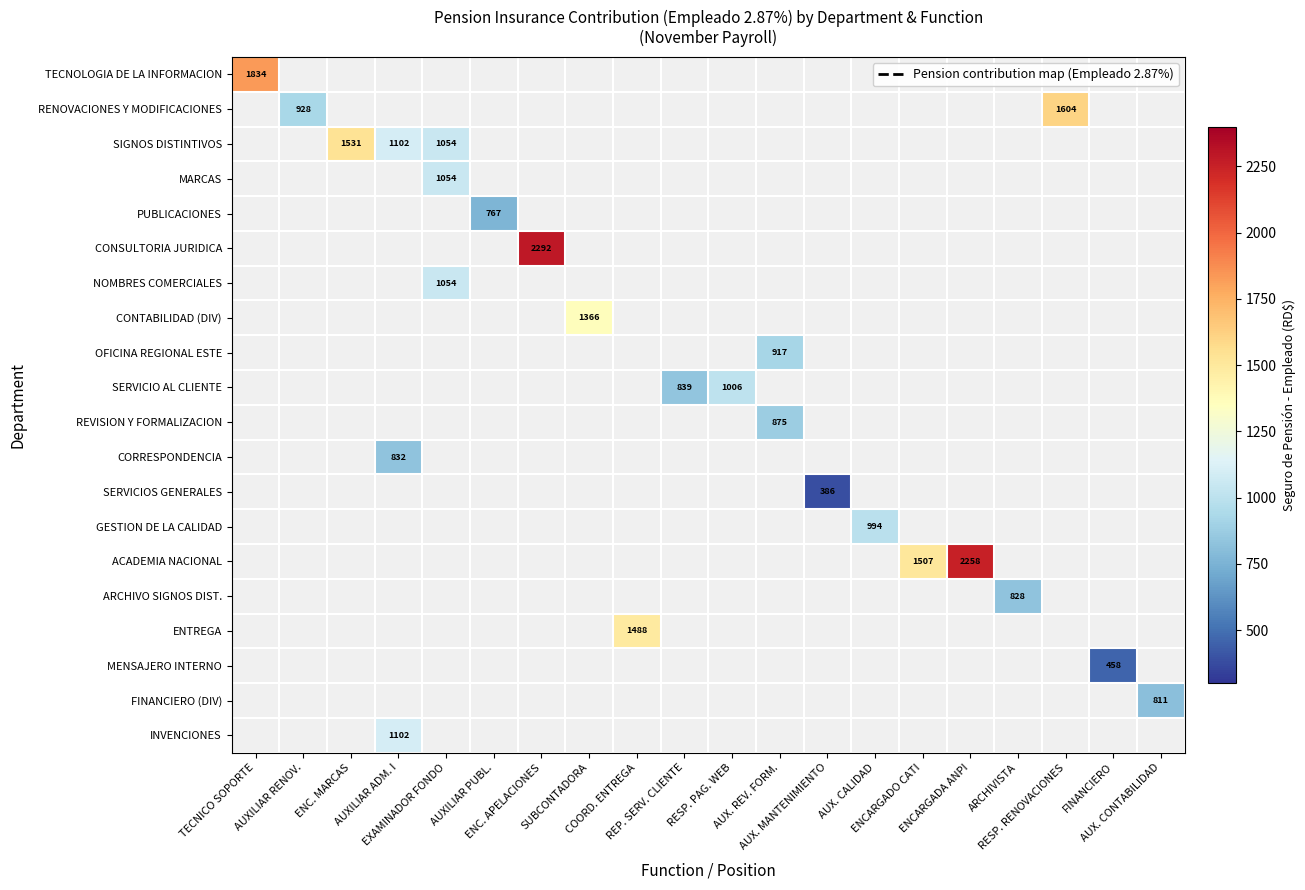

At how many categories does at least one series exceed 574?

18